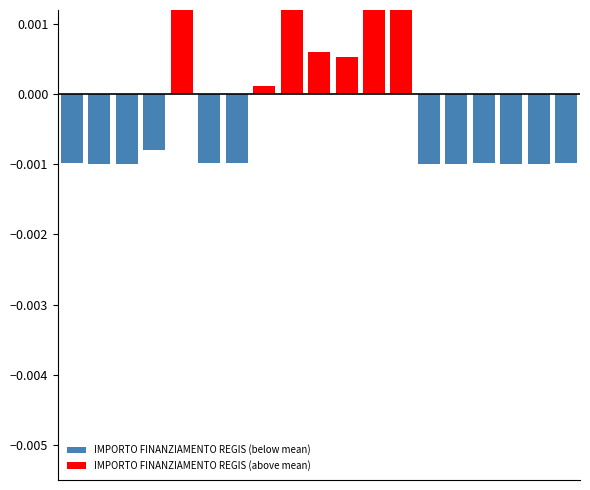

Is it true that IMPORTO FINANZIAMENTO REGIS (below mean) equals -0.0 at 14?

True